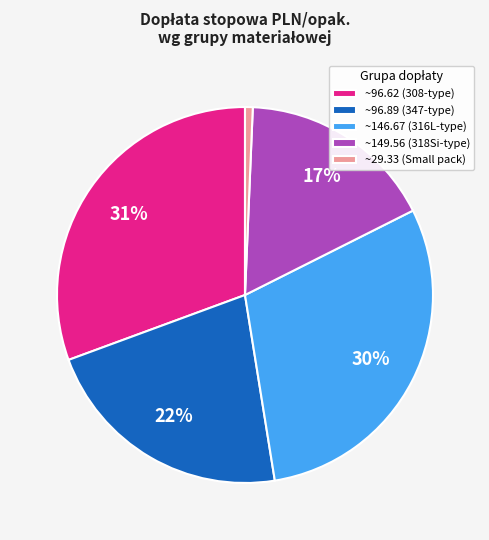

To the nearest percent, what portion does ~96.89 (347-type) represent?

22%